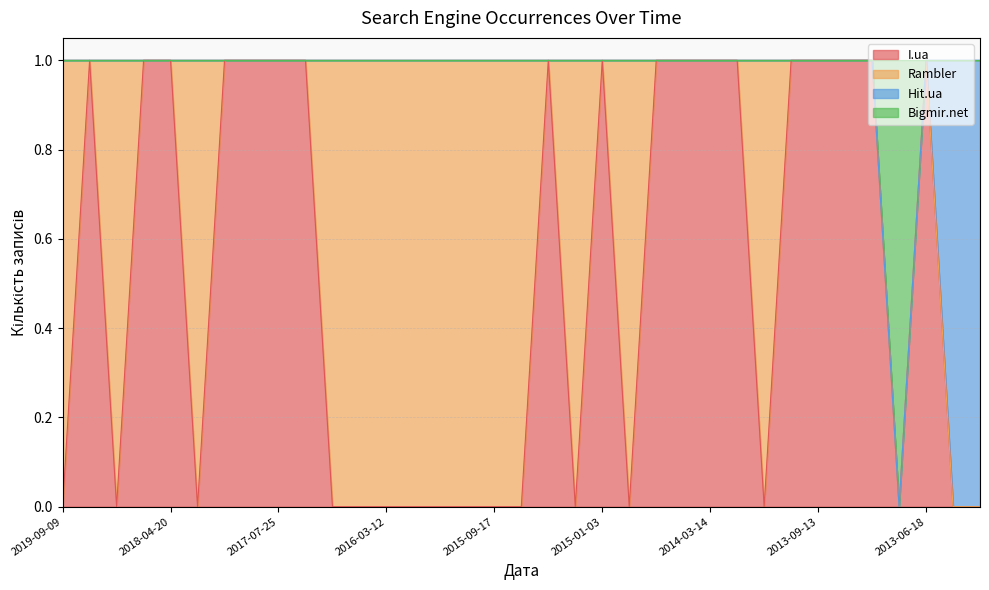

What are all the series names shown in the legend?

I.ua, Rambler, Hit.ua, Bigmir.net